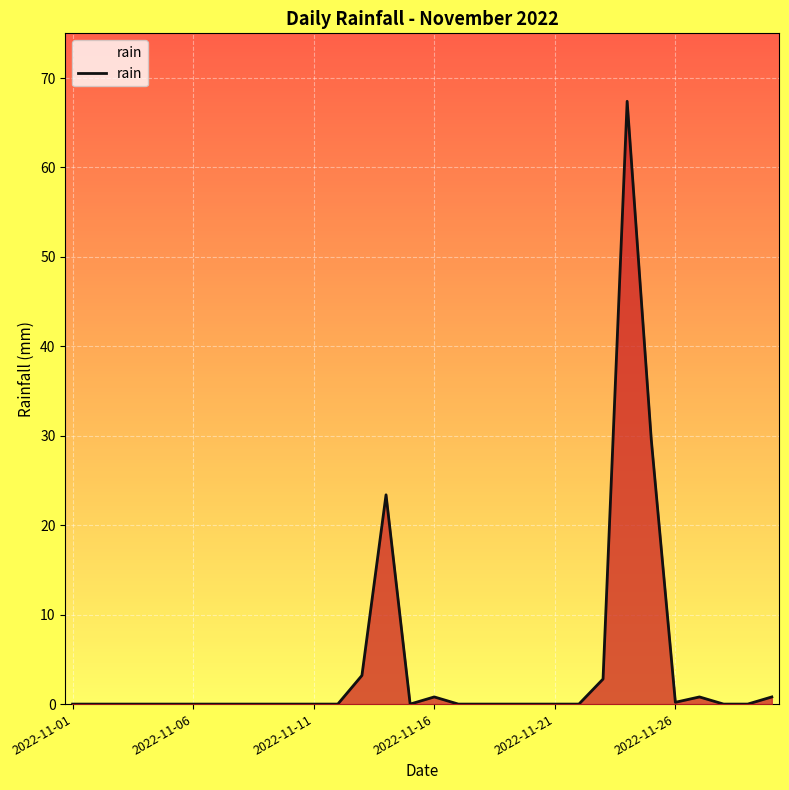

How many categories are shown in the chart?

30